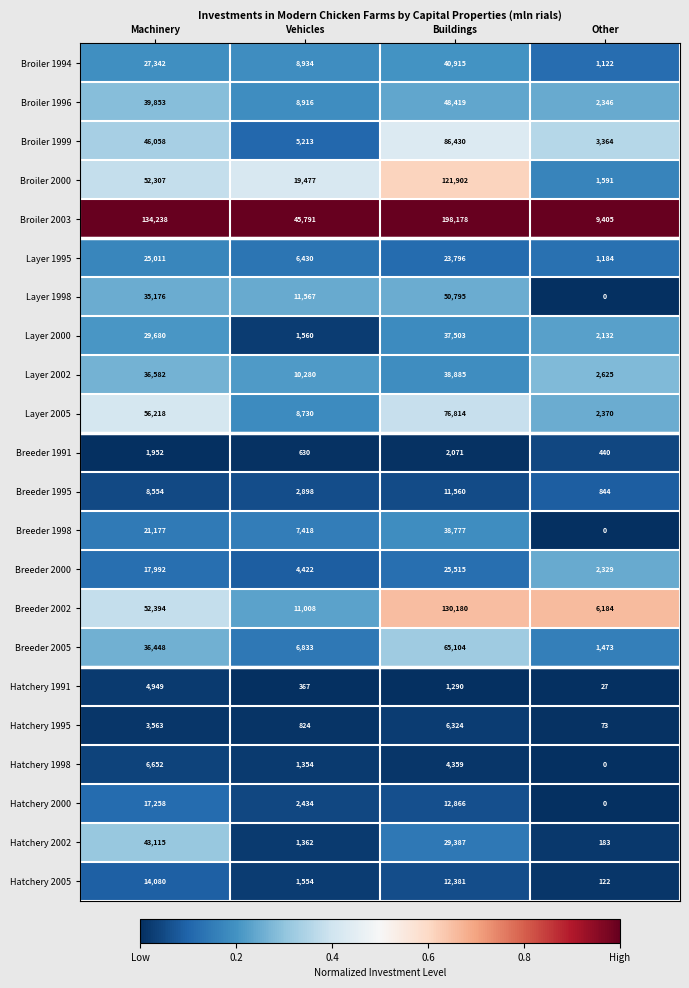

The Layer 2000 series shows 29680 at Machinery. True or false?

True